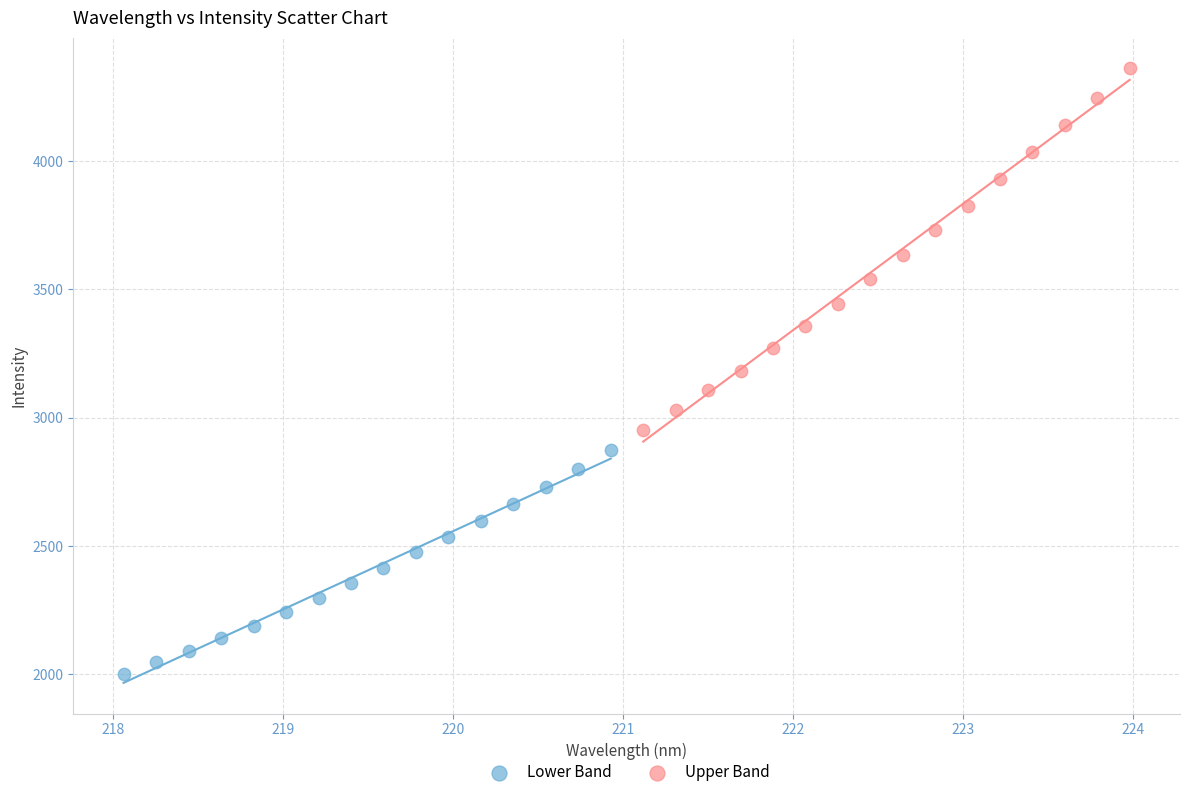

Which series reaches the minimum Y coordinate?

Lower Band